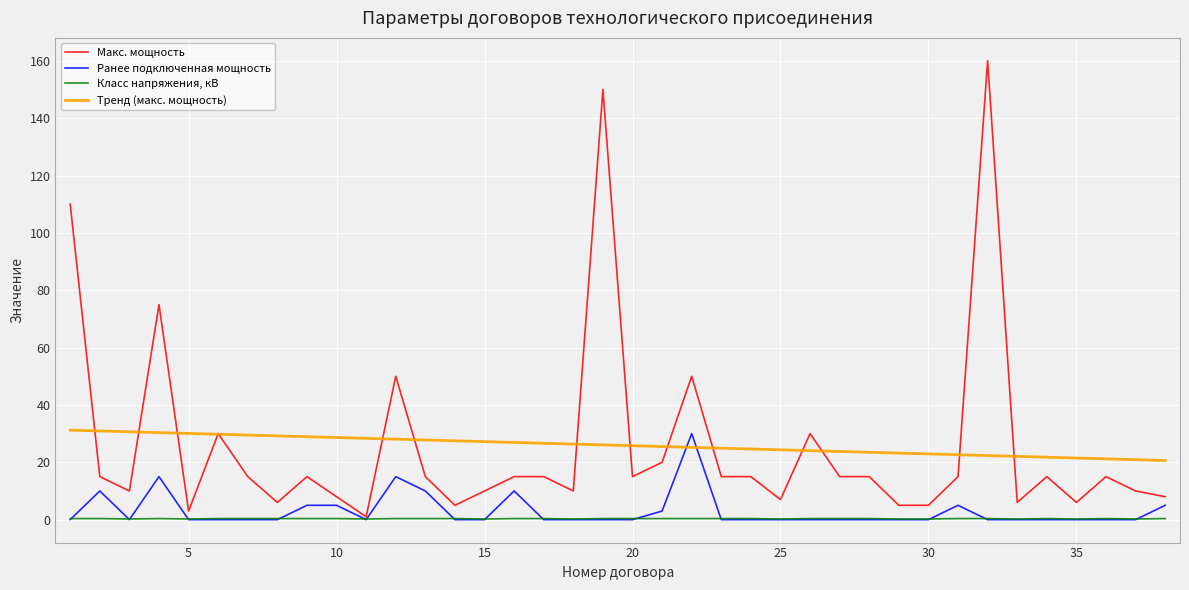

True or false: Тренд (макс. мощность) and Класс напряжения, кВ intersect in this chart.

False